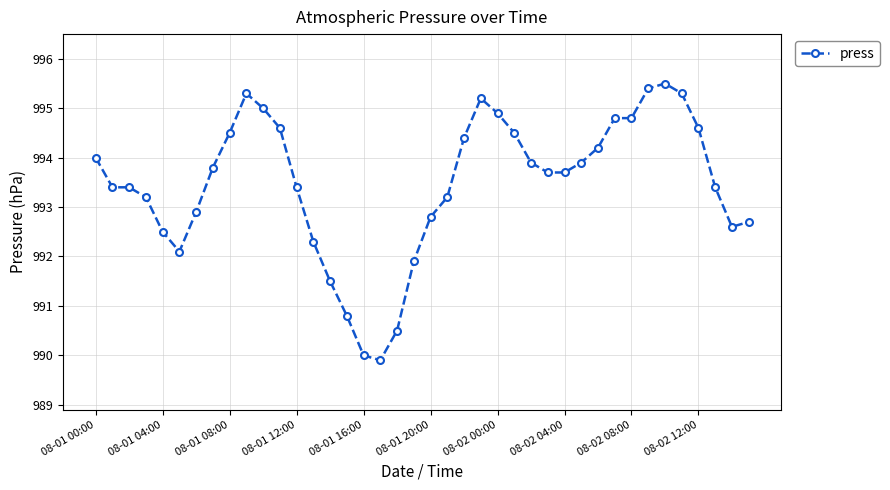

What is the average value?

993.5